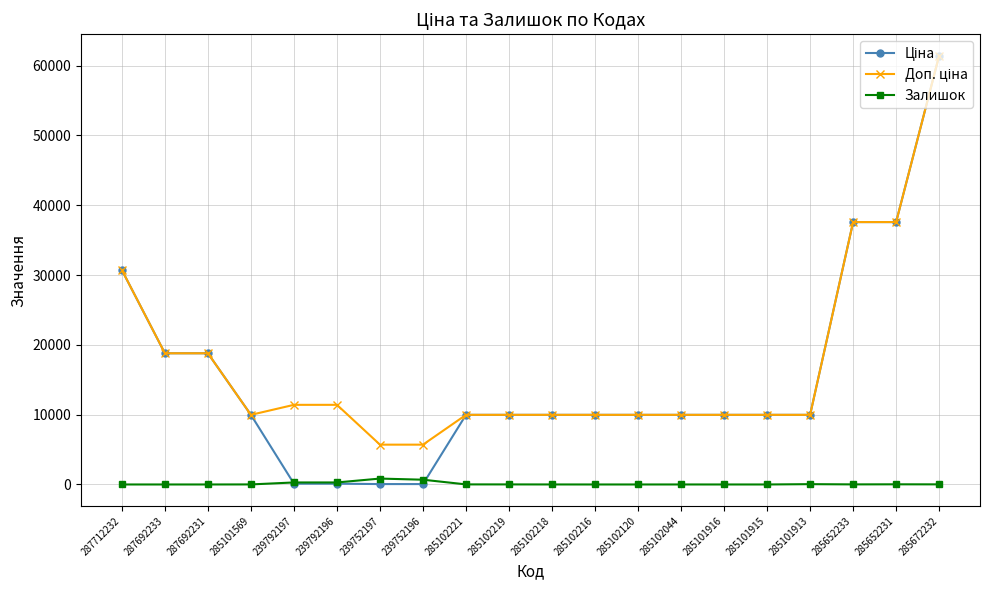

How many data points does each series have?

20